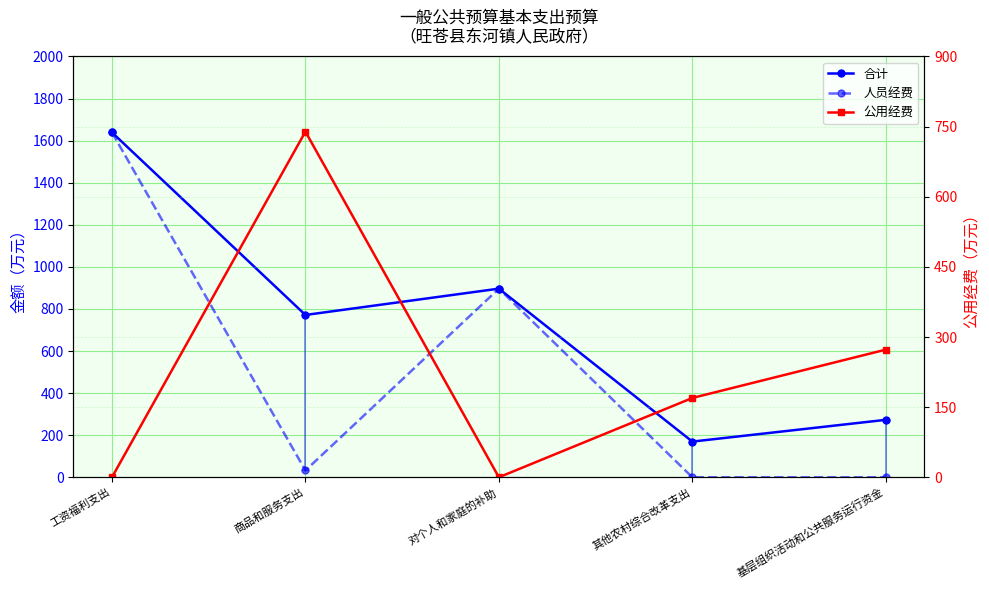

How many data points in 公用经费 are less than 169?

2